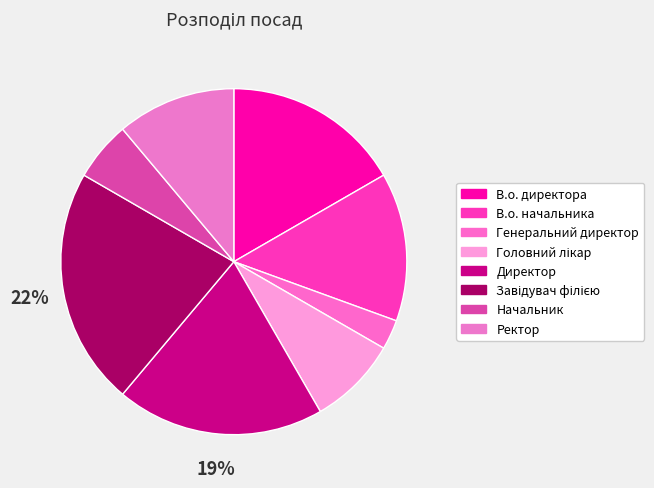

To the nearest percent, what portion does Генеральний директор represent?

3%